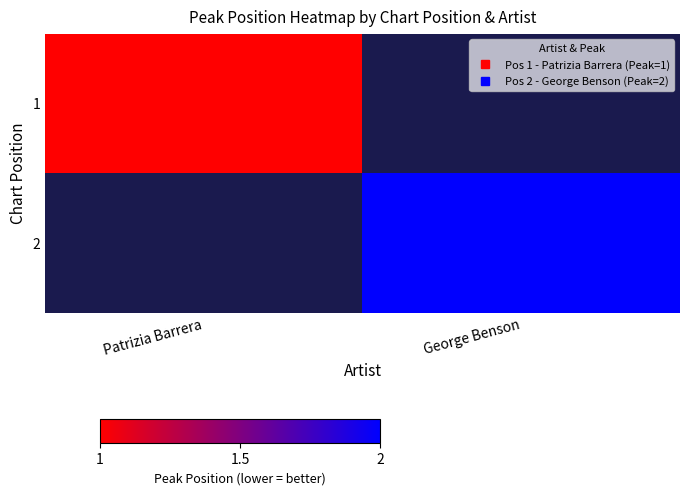

List the series in order of their overall mean, lowest first.

1, 2